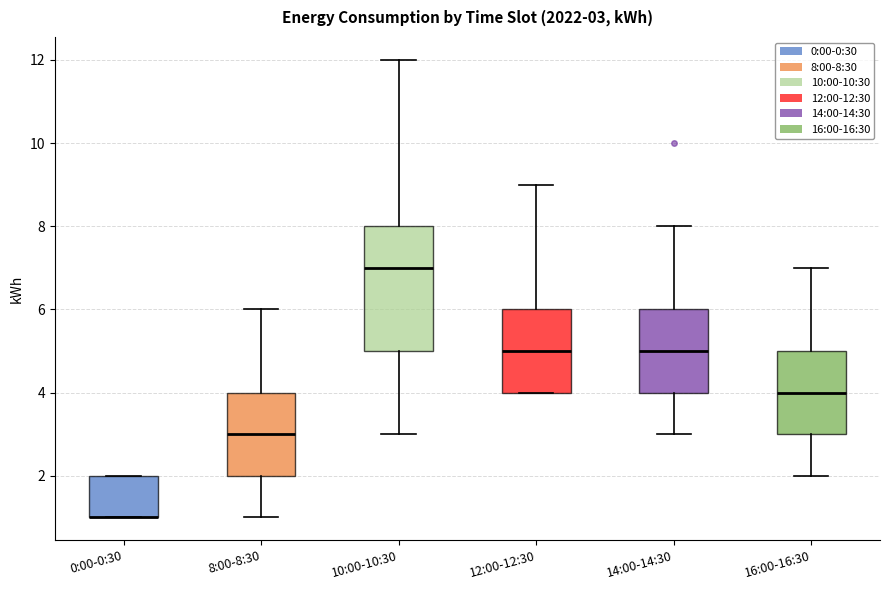

Comparing the boxes themselves (not the whiskers), which one is the tallest?

10:00-10:30